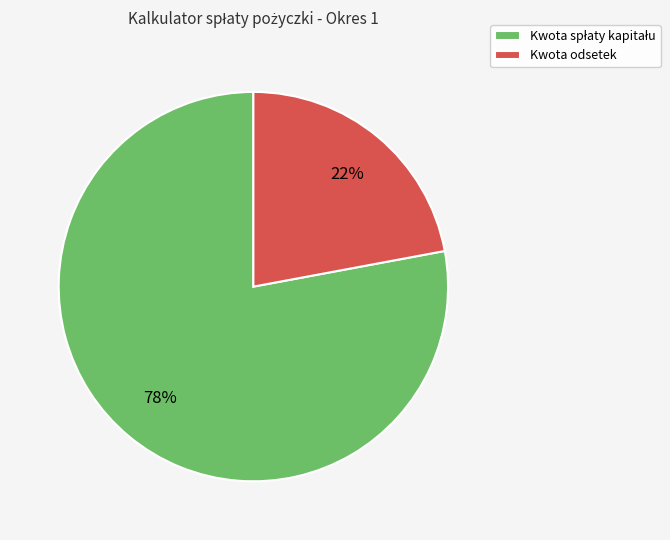

To the nearest percent, what is the difference between the largest and smallest slice percentages?

56%